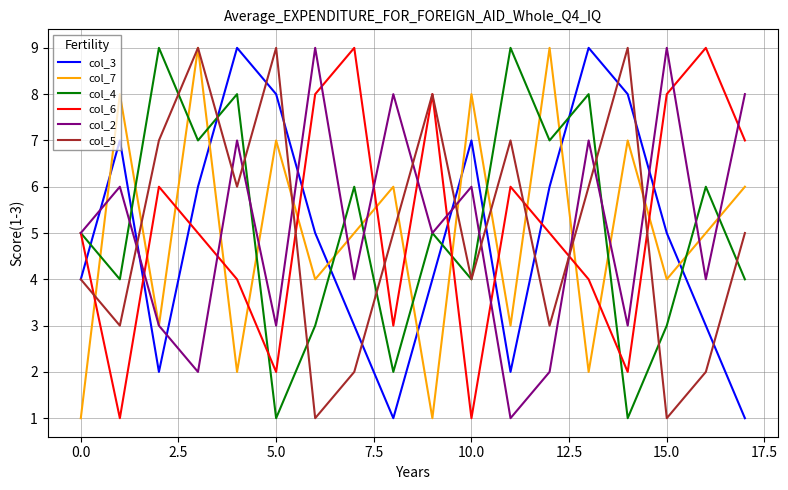

Which series ends up on top after the final intersection of col_2 and col_3?

col_2